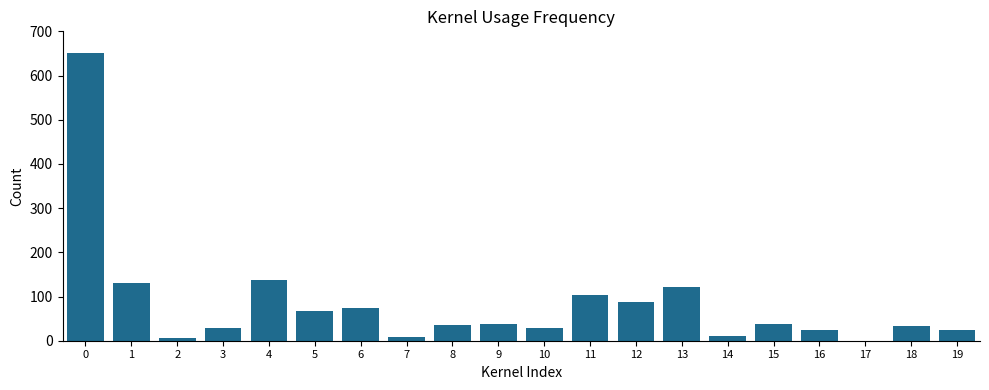

The value at 15 is 38.4. True or false?

True